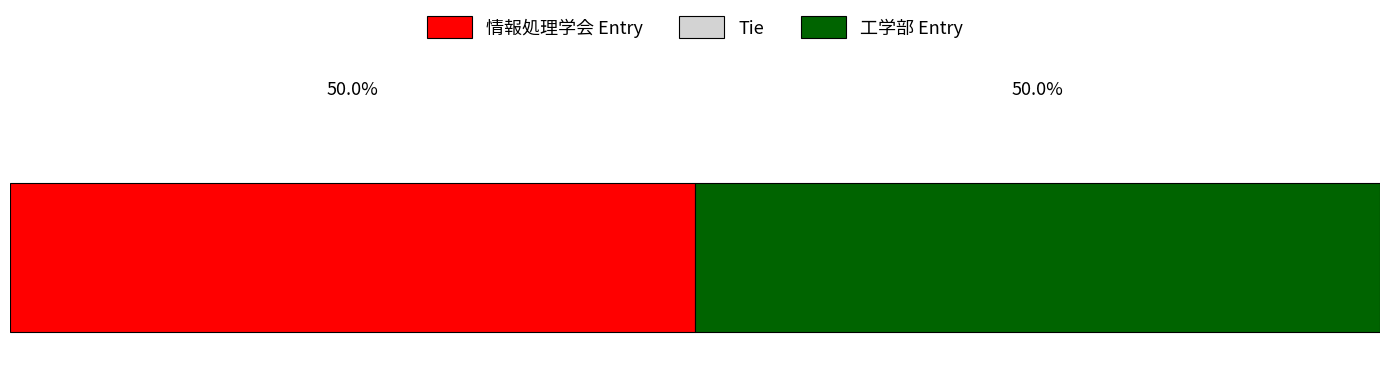

At 情報処理学会, list the series in order from largest to smallest.

工学部, 情報処理学会